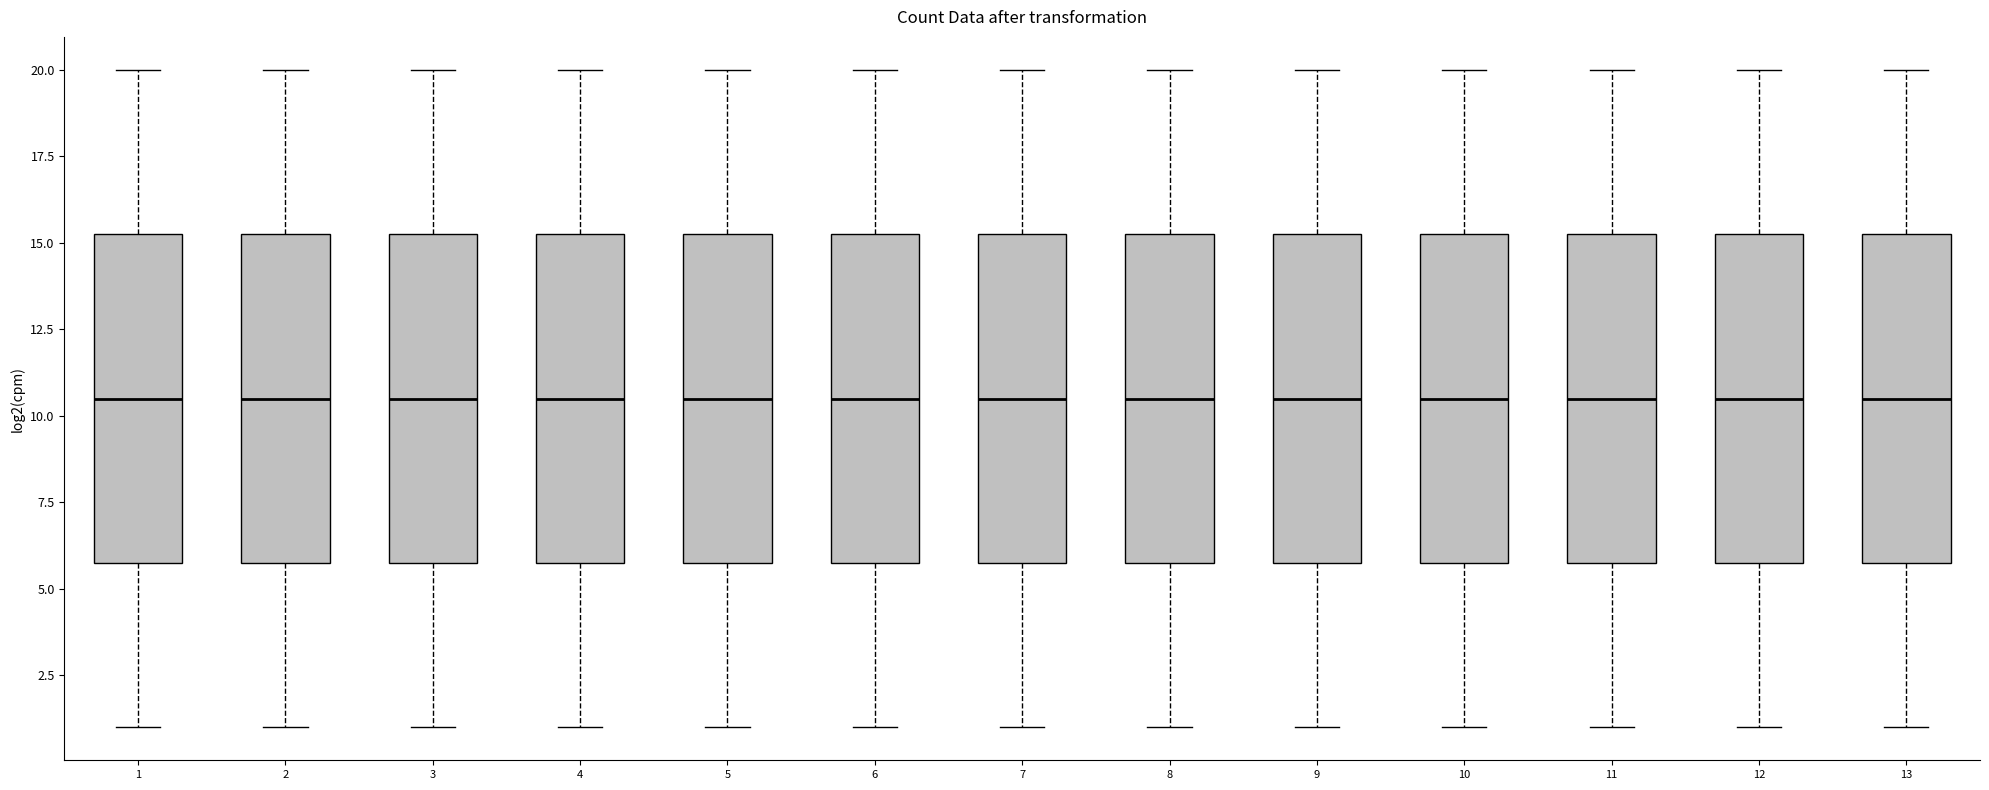

Reading left to right, read every box against the y-axis: the position of its median line, the range the box covers, and the ends of its whiskers. The values are not printed on the chart, so give them approximately, as read against the axis.

1: median 10.5, box 6.0 to 15.5, whiskers 1.0 to 20.0
2: median 10.5, box 6.0 to 15.5, whiskers 1.0 to 20.0
3: median 10.5, box 6.0 to 15.5, whiskers 1.0 to 20.0
4: median 10.5, box 6.0 to 15.5, whiskers 1.0 to 20.0
5: median 10.5, box 6.0 to 15.5, whiskers 1.0 to 20.0
6: median 10.5, box 6.0 to 15.5, whiskers 1.0 to 20.0
7: median 10.5, box 6.0 to 15.5, whiskers 1.0 to 20.0
8: median 10.5, box 6.0 to 15.5, whiskers 1.0 to 20.0
9: median 10.5, box 6.0 to 15.5, whiskers 1.0 to 20.0
10: median 10.5, box 6.0 to 15.5, whiskers 1.0 to 20.0
11: median 10.5, box 6.0 to 15.5, whiskers 1.0 to 20.0
12: median 10.5, box 6.0 to 15.5, whiskers 1.0 to 20.0
13: median 10.5, box 6.0 to 15.5, whiskers 1.0 to 20.0